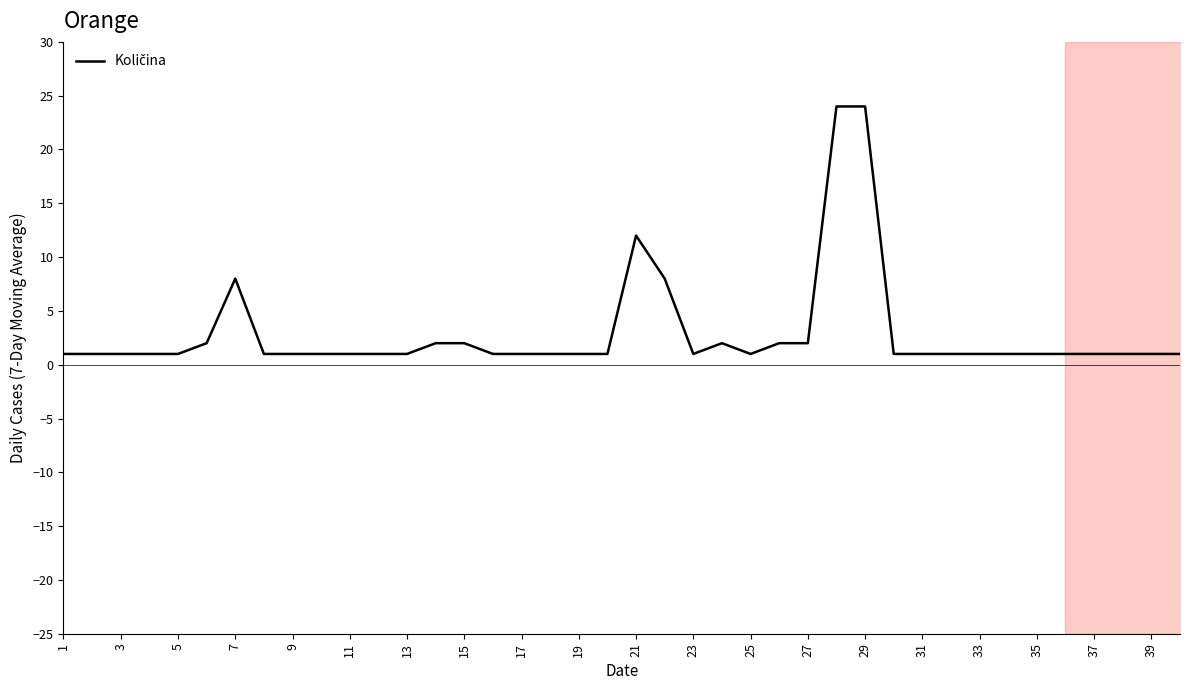

What is the sum of the values at 35 and 5?

2